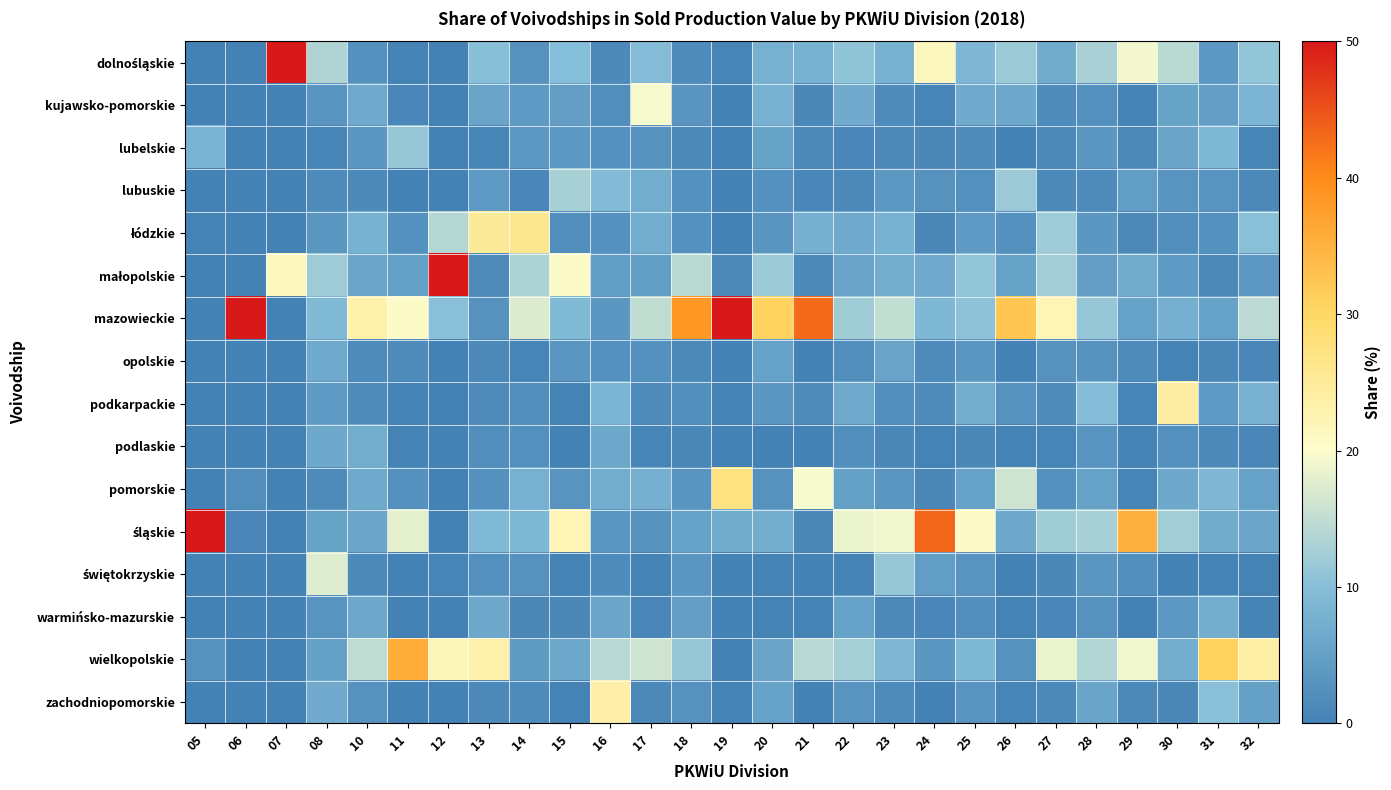

Which series has the widest spread of values?

mazowieckie